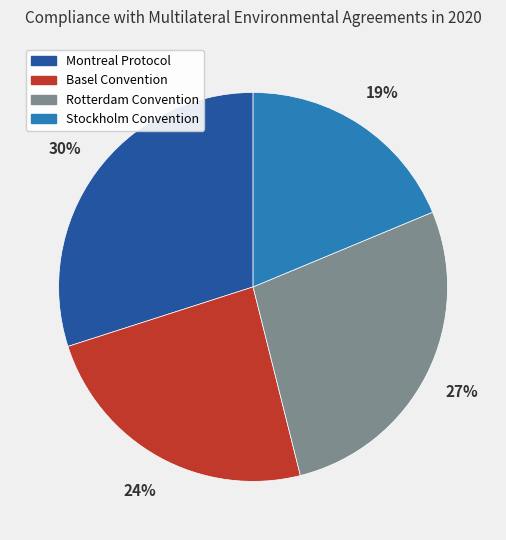

How many segments does this pie chart have?

4